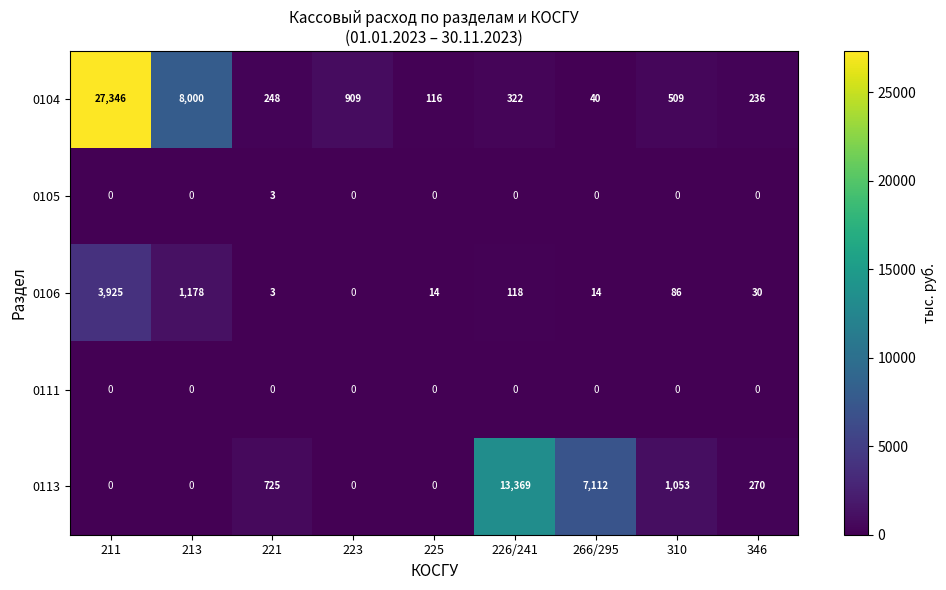

True or false: 0104 has a value of 909 at 223.

True